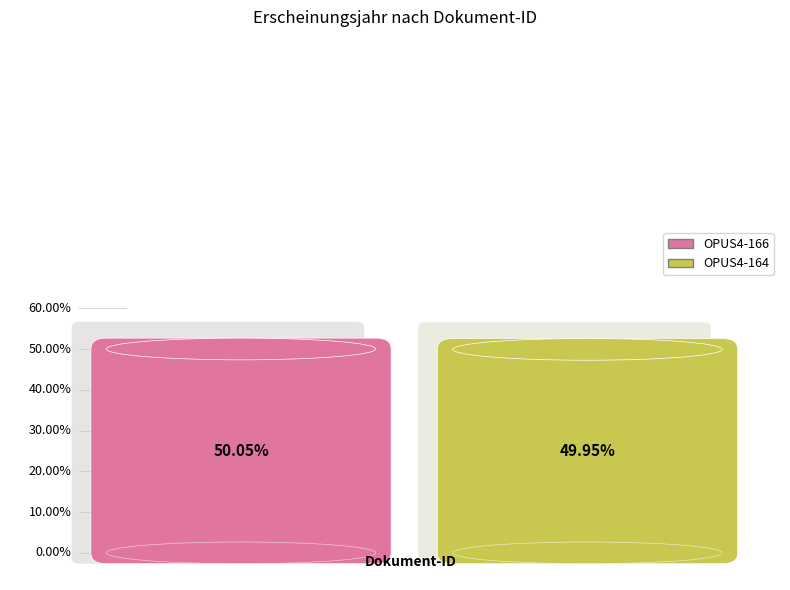

Is it true that OPUS4-166 is 50% of the pie?

True